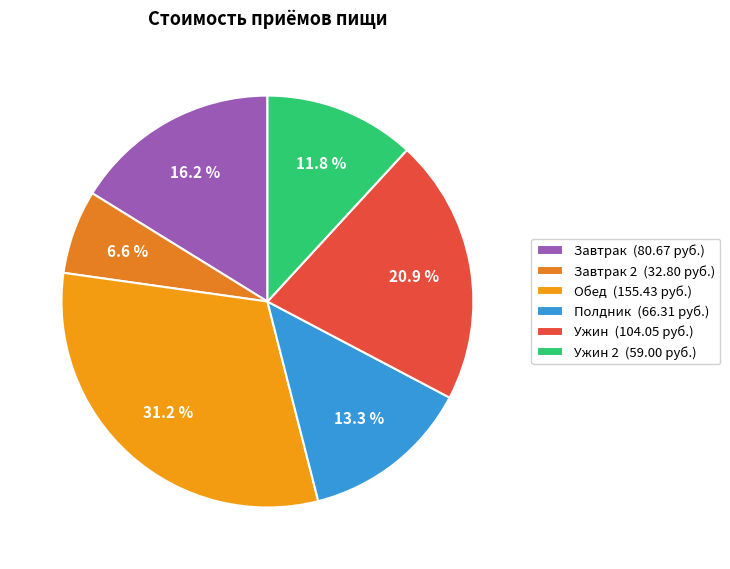

What is the smallest slice in the pie chart?

Завтрак 2 (32.80 руб.)